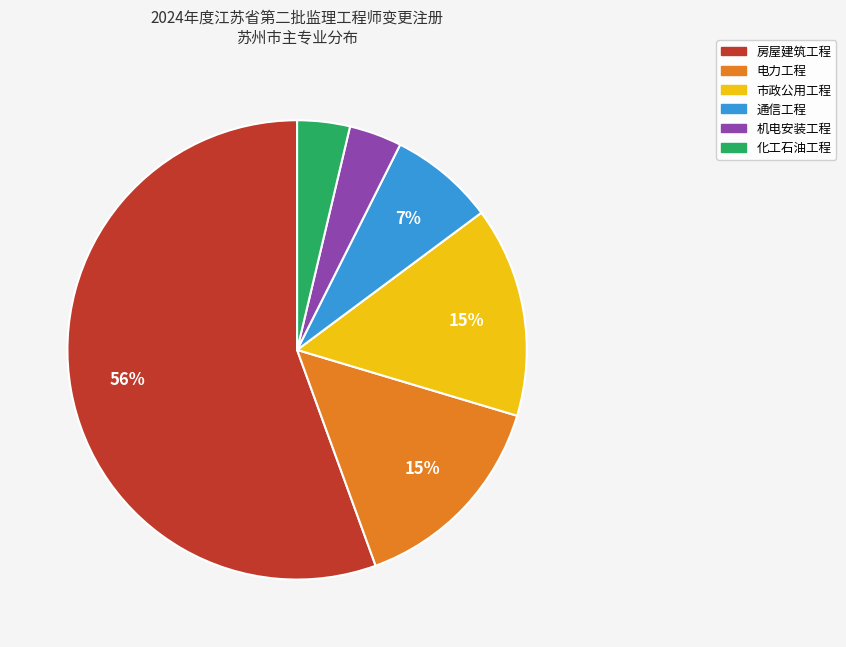

Is there a majority slice in this chart?

Yes